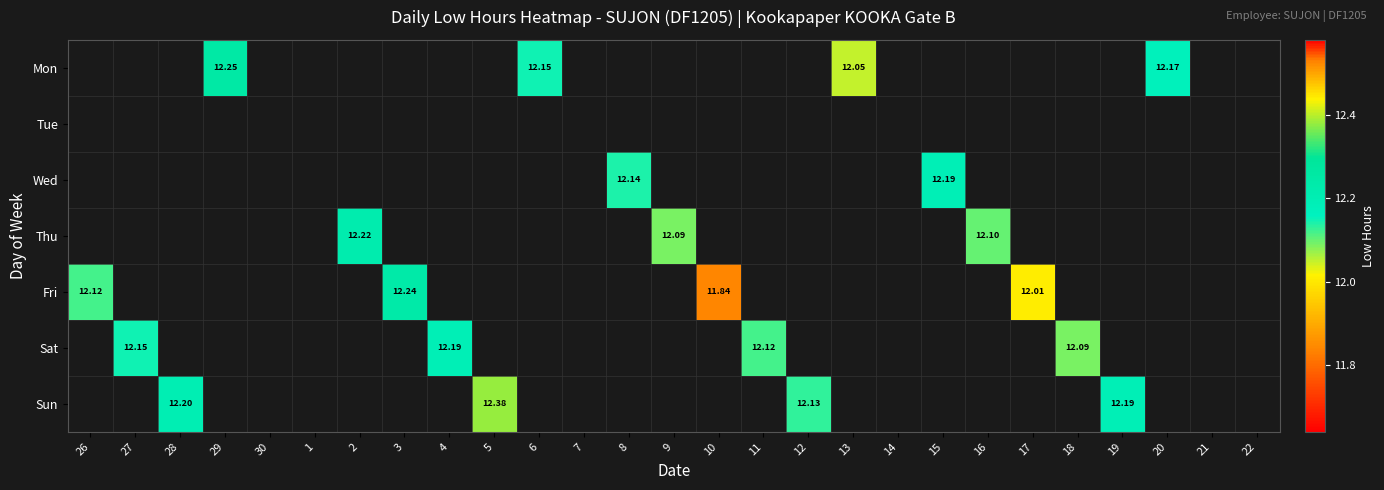

List the series in order of their overall mean, highest first.

Mon, Tue, Wed, Thu, Fri, Sat, Sun